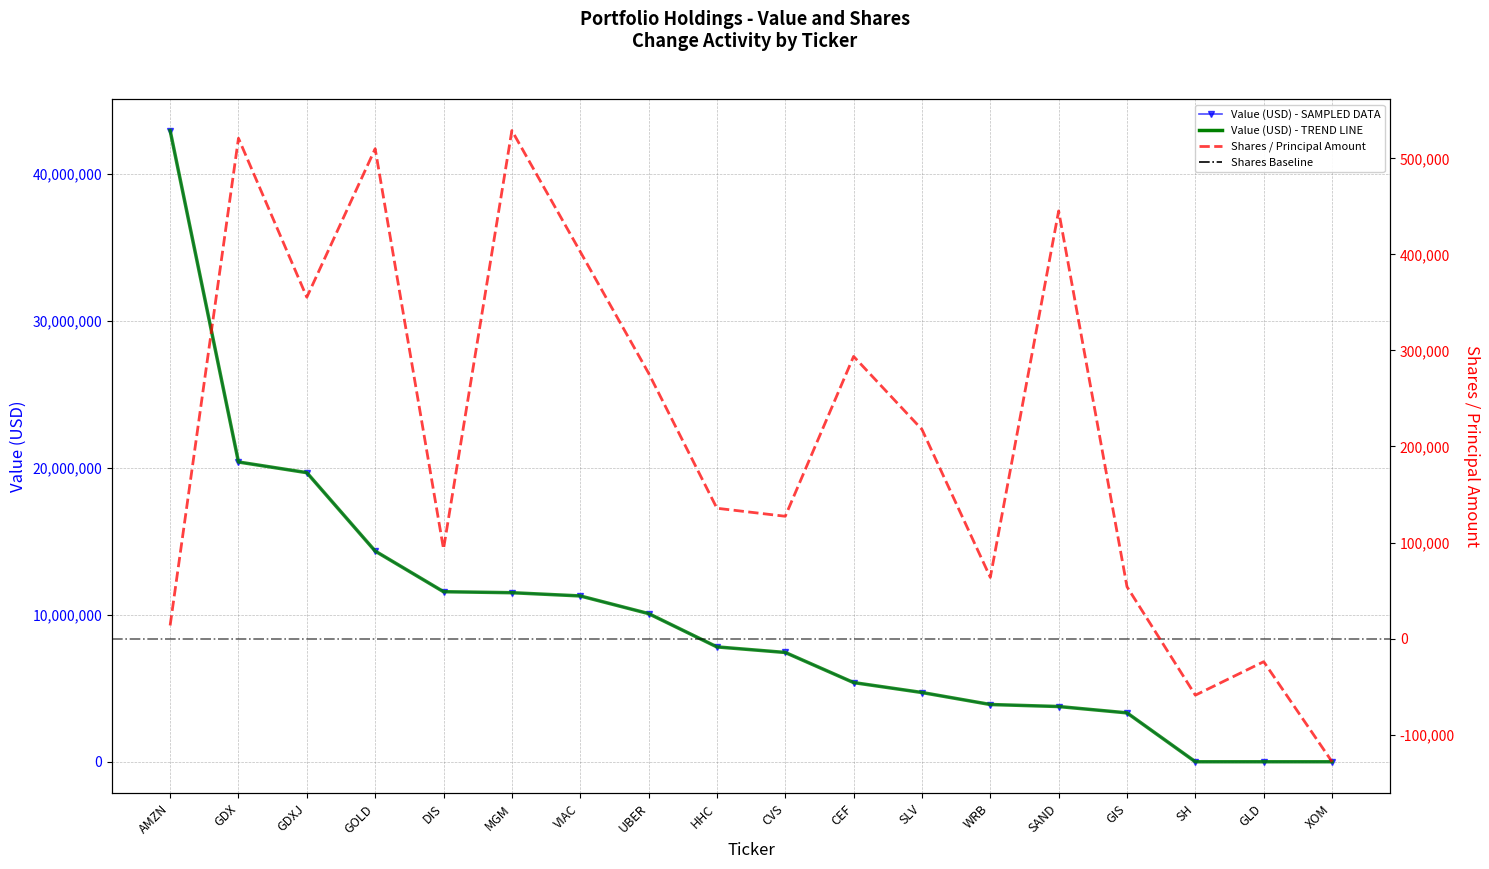

At GDXJ, list the series in order from largest to smallest.

Value, Shares or principal amount